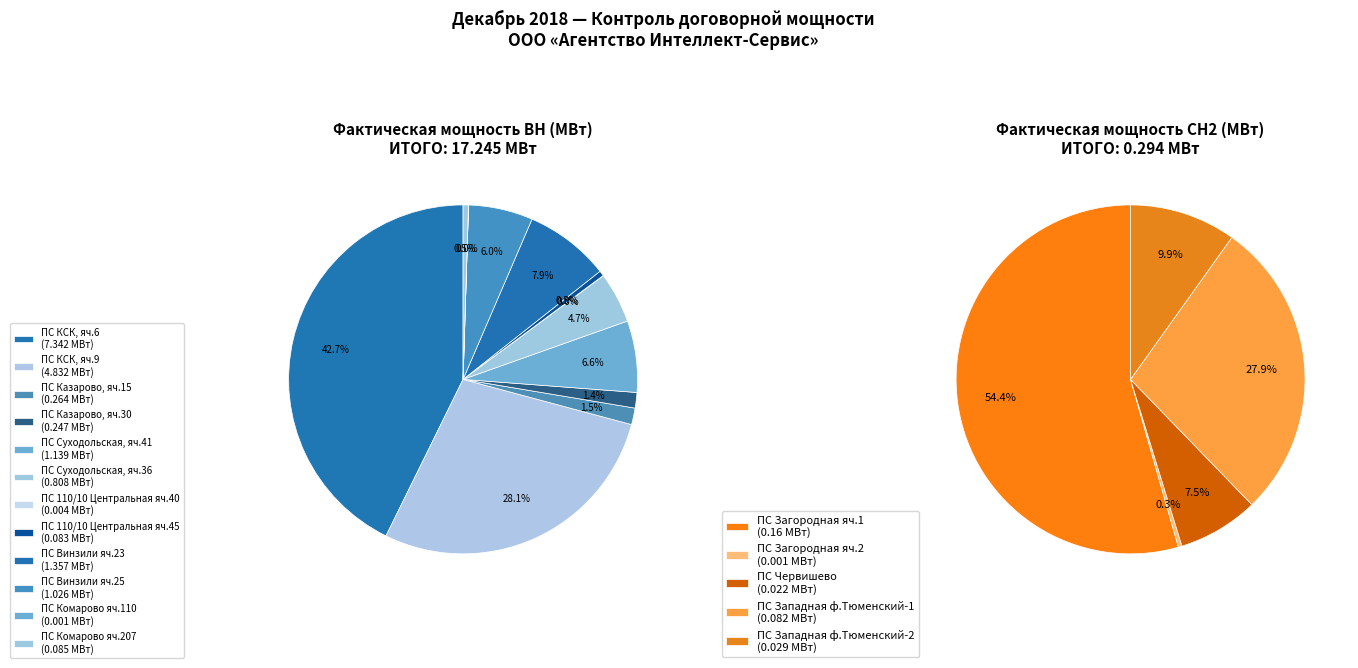

What percentage is the СН2 slice, to the nearest percent?

2%